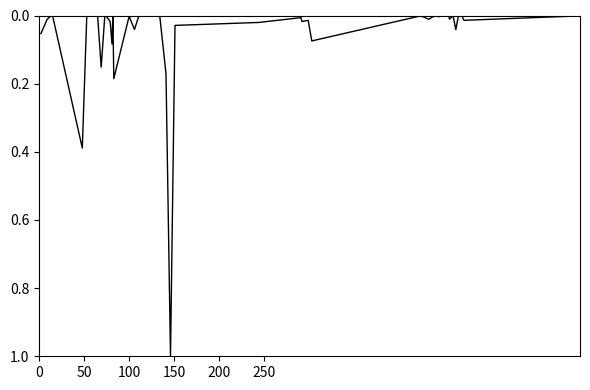

What is the difference between the maximum and minimum values?

1.0